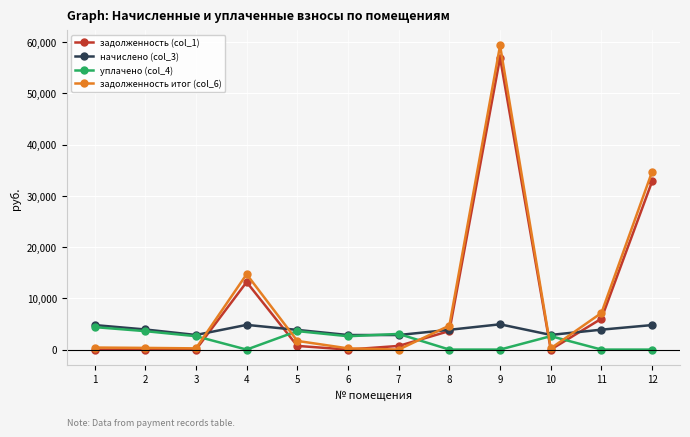

Where does the начислено (col_3) series first go above 3885?

1